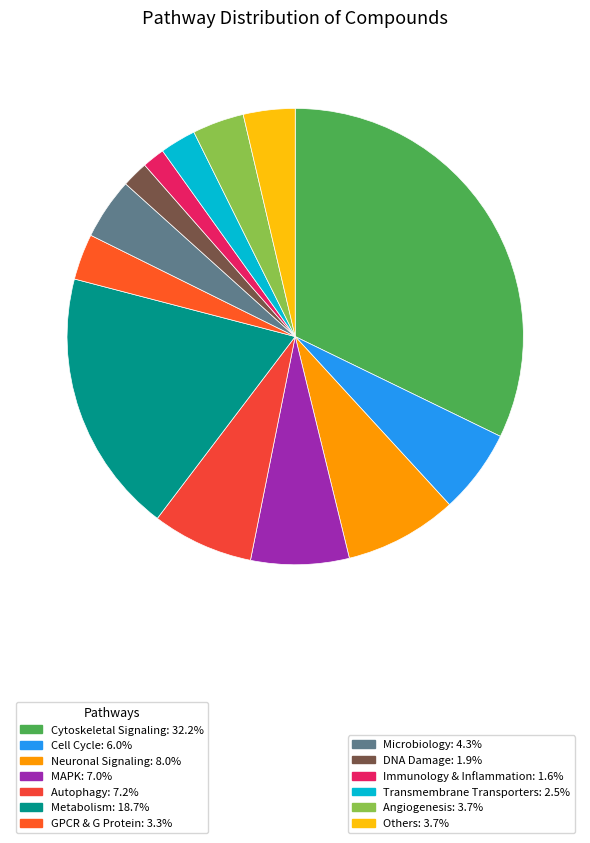

To the nearest percent, what is the average slice percentage?

8%